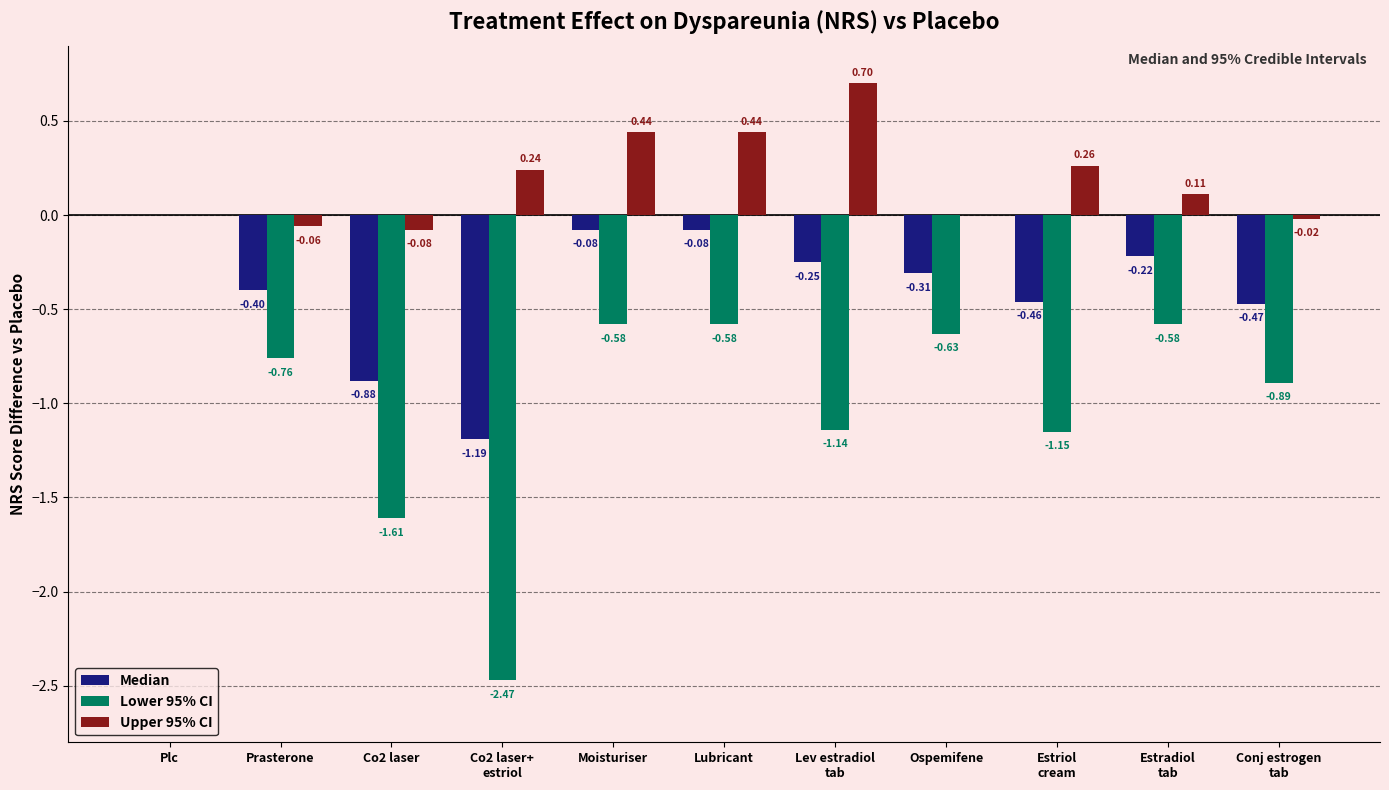

Which series has the largest total across all categories?

Upper 95% CI